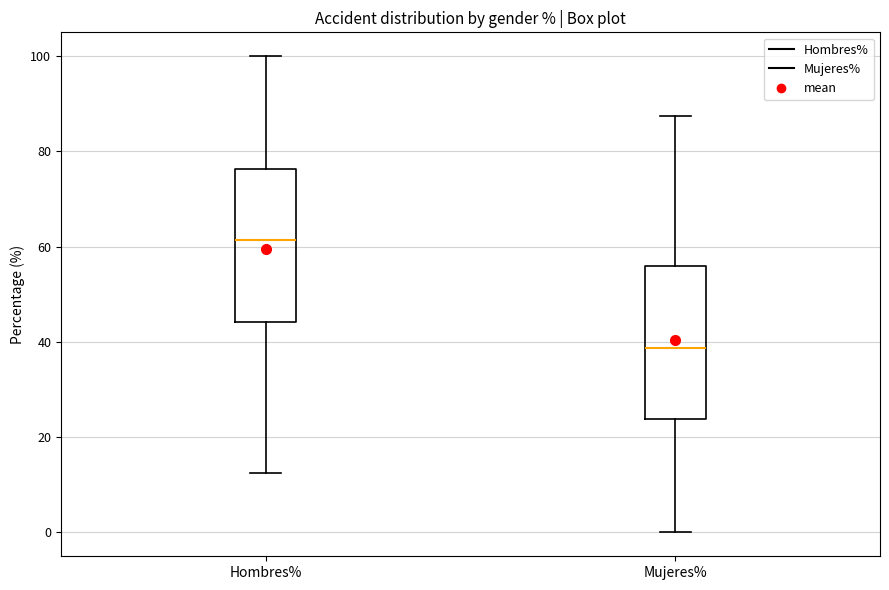

Where does the upper whisker of the box for Hombres% end on the y-axis? The values are not printed on the chart, so give them approximately, as read against the axis.

100